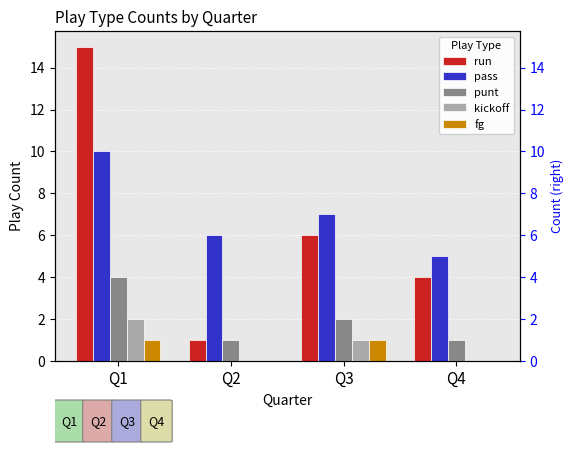

True or false: fg has a value of 0 at Q4.

True